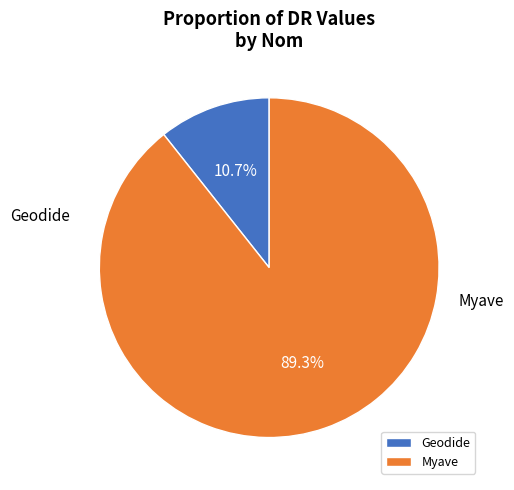

Does any single category account for the majority?

Yes